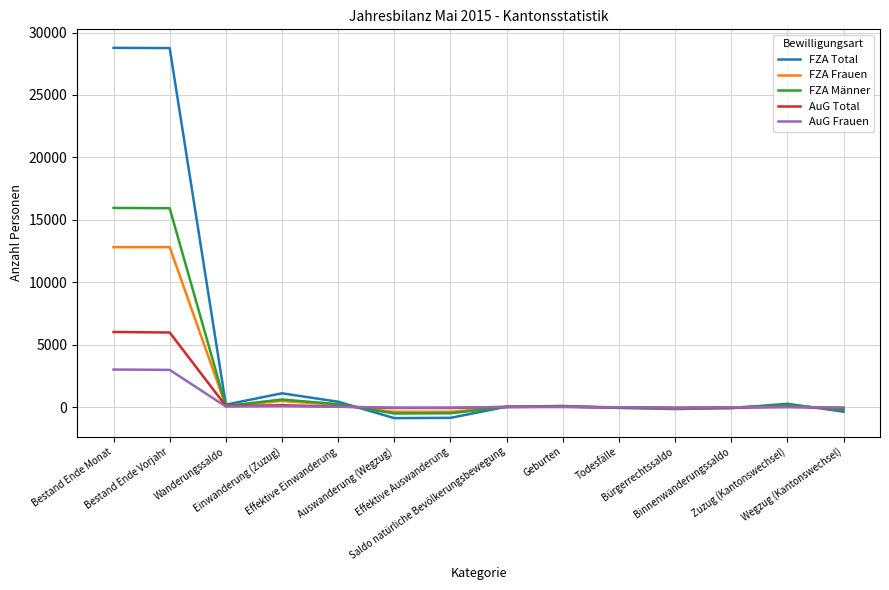

In AuG Frauen, how many points are higher than both neighbors (excluding endpoints)?

3